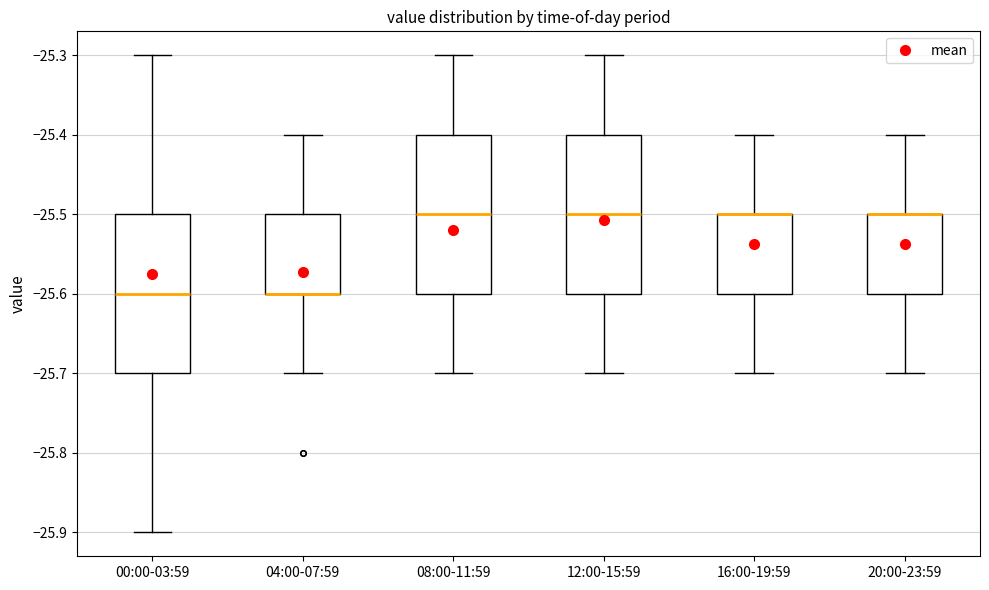

Where is the upper edge of the box for 04:00-07:59 on the y-axis? The values are not printed on the chart, so give them approximately, as read against the axis.

-25.5